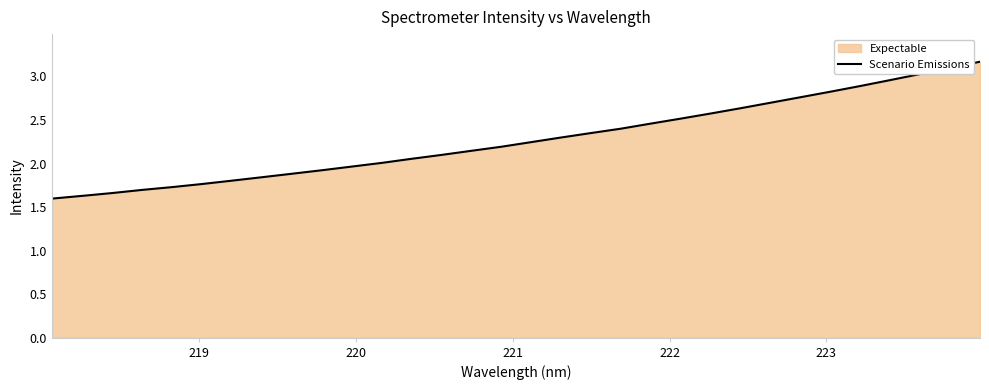

What is the difference between the maximum and minimum values?

1.6